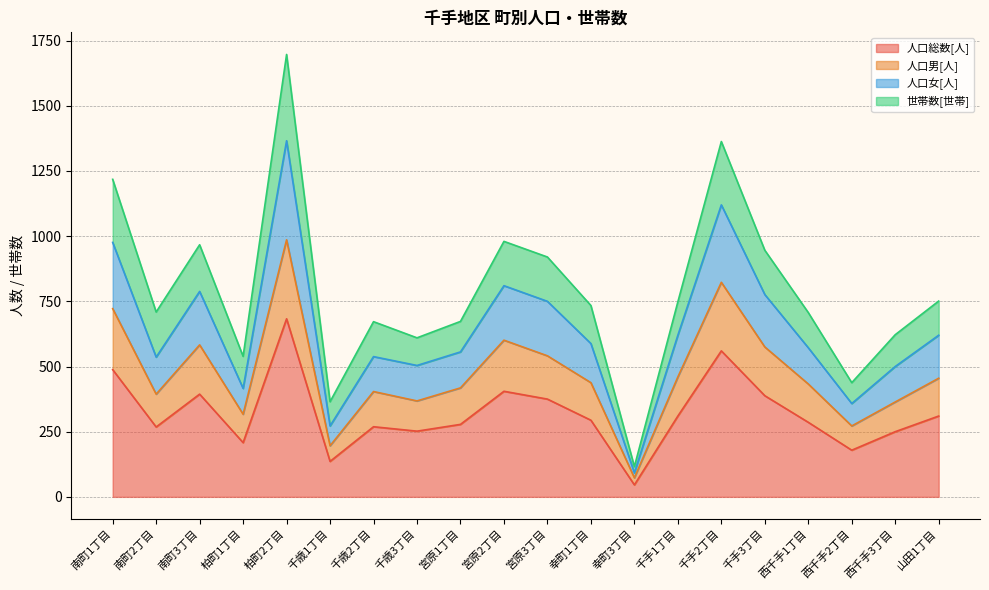

Where does the 人口男[人] series first go above 438?

南町1丁目